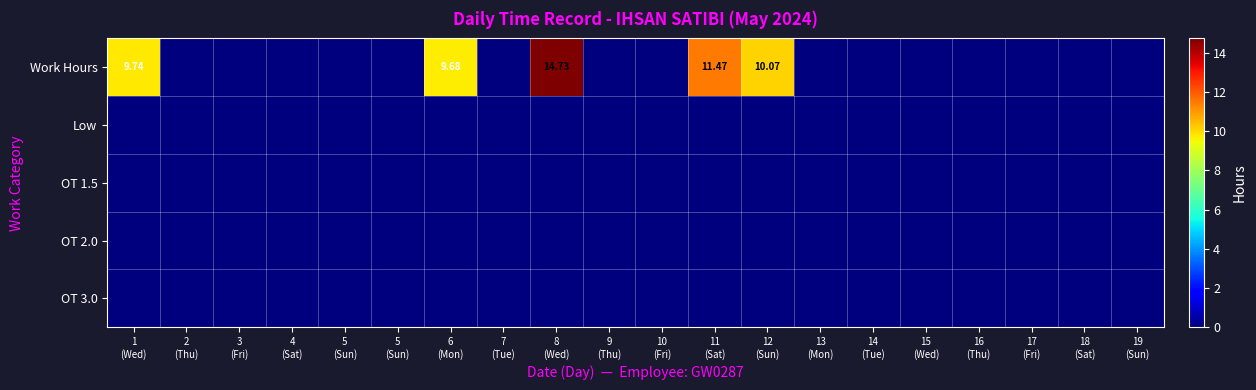

How many data points does each series have?

20